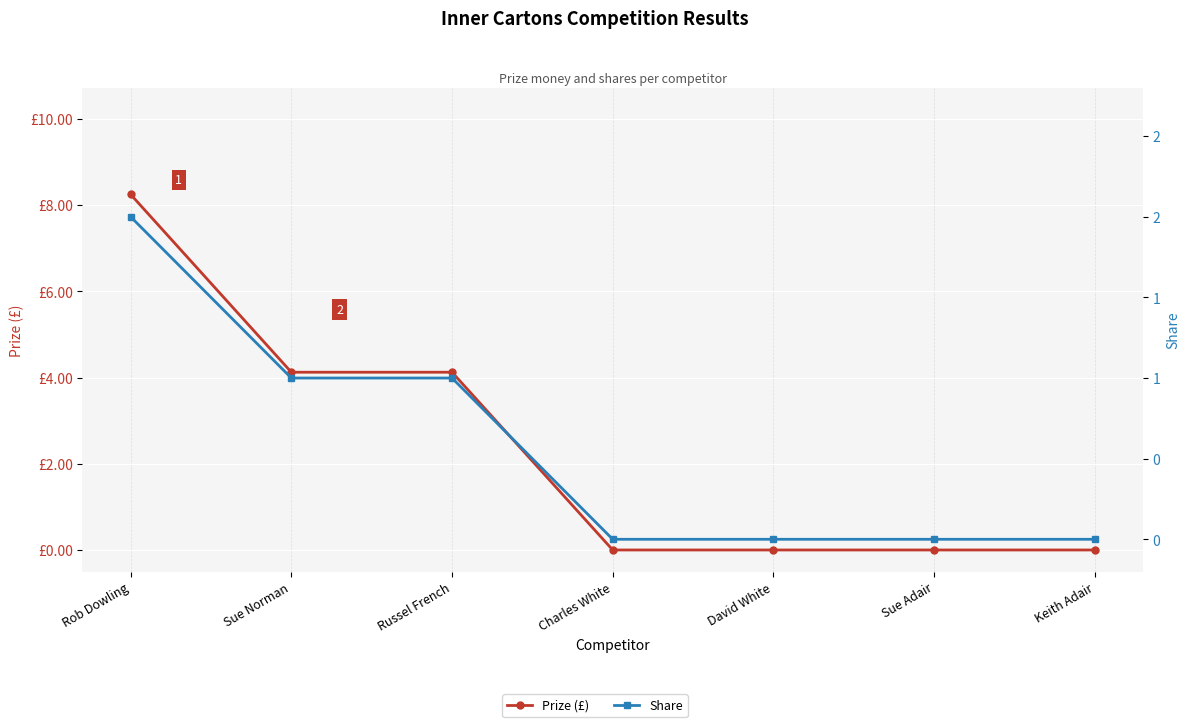

How many categories are shown in the chart?

7